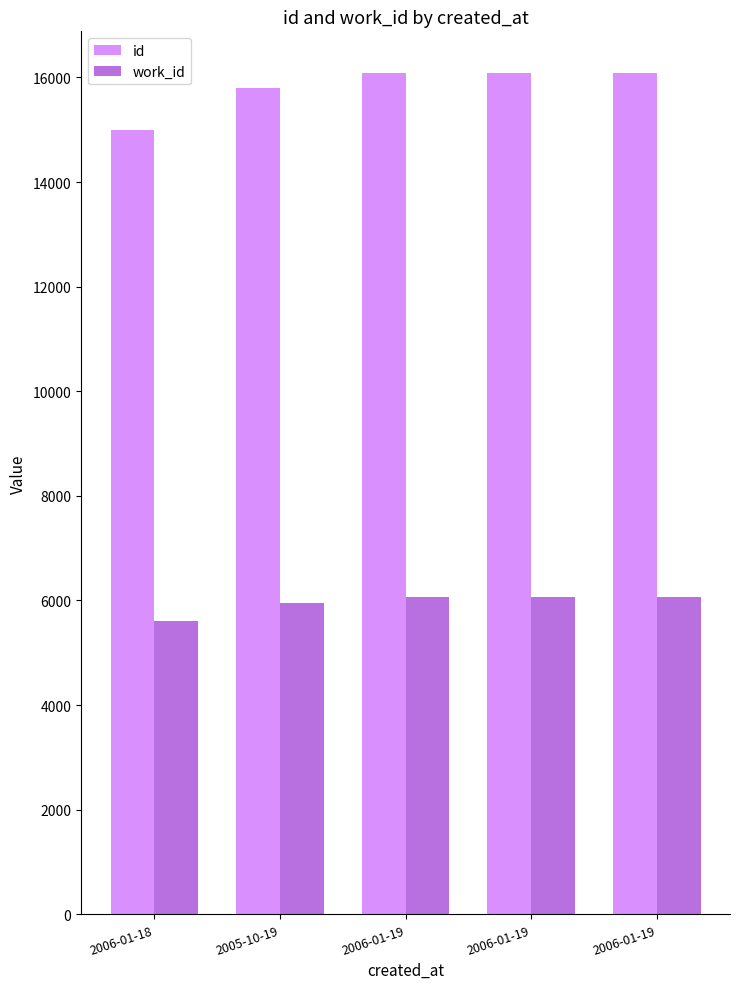

Rank the series by their average value, from highest to lowest.

id, work_id